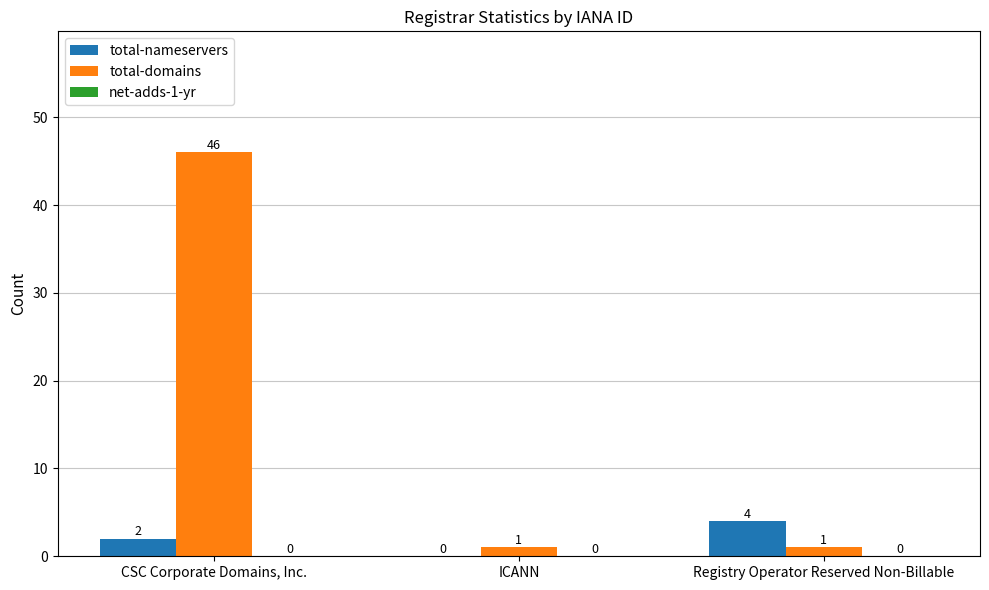

How many distinct data groups are displayed?

2